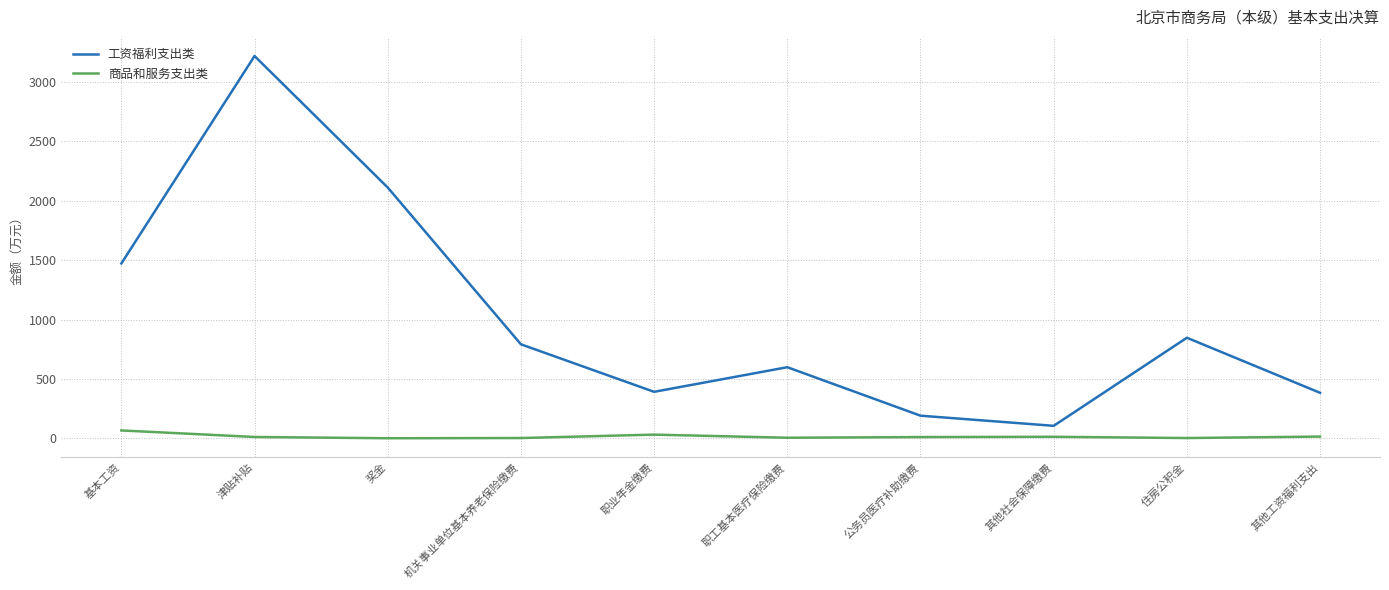

What position from the right is 机关事业单位基本养老保险缴费?

7